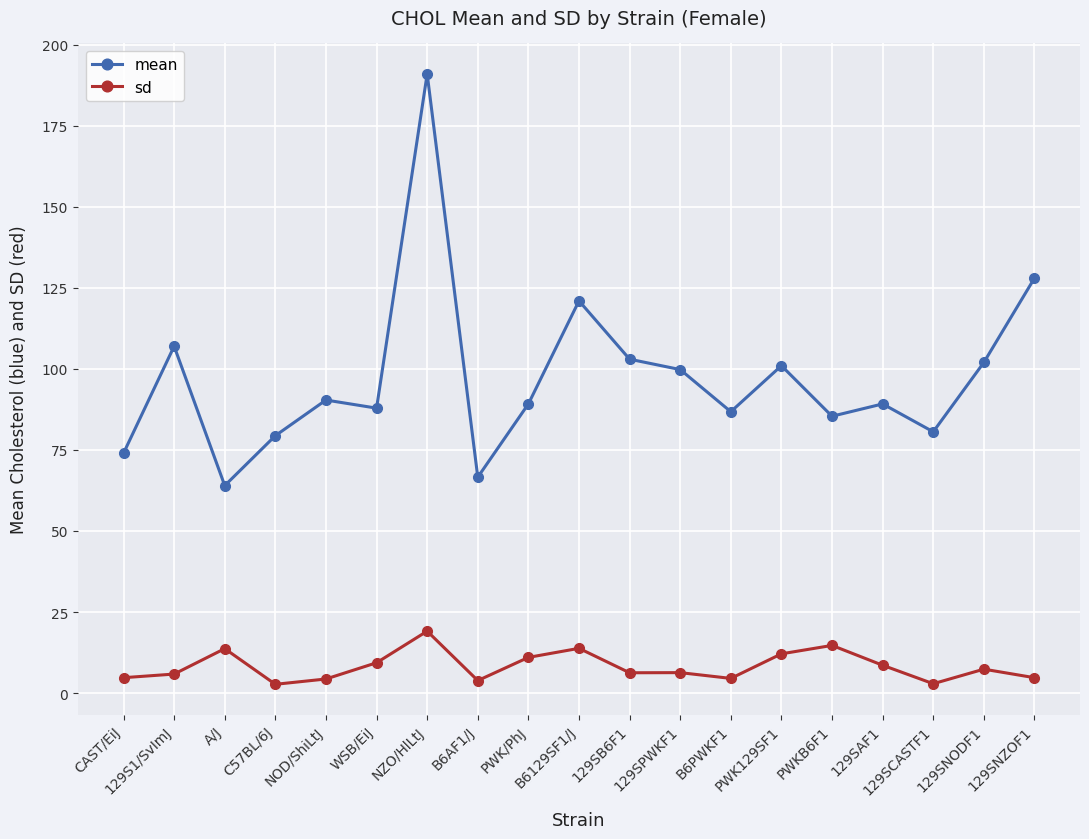

In sd, how many points are lower than both neighbors (excluding endpoints)?

5